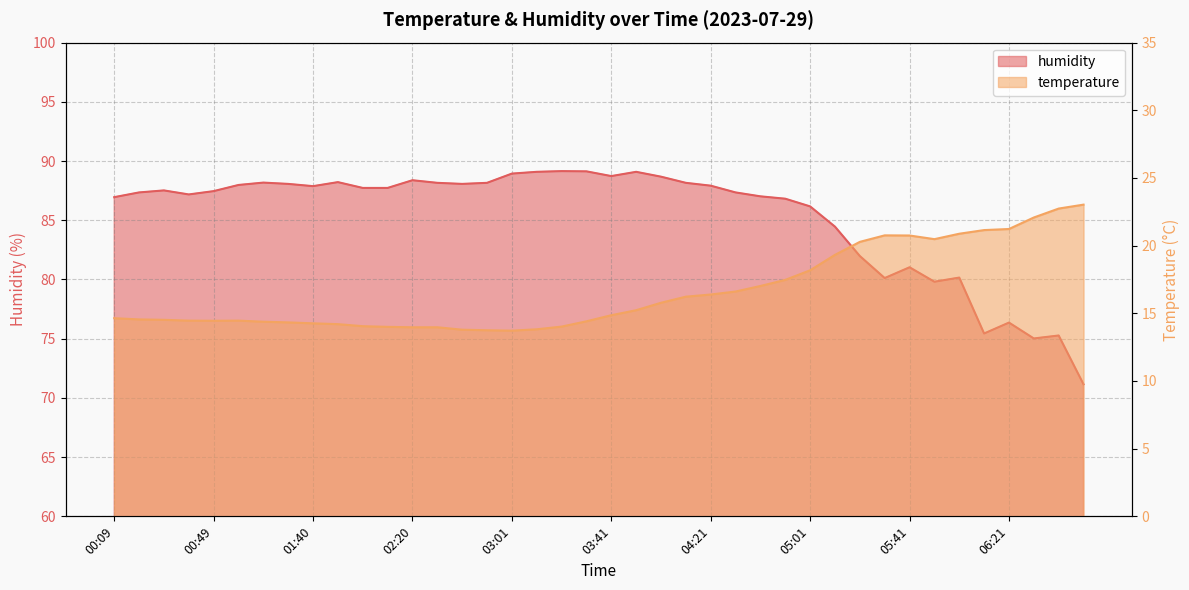

What is the value of the humidity point at the 20th from the left?

89.1